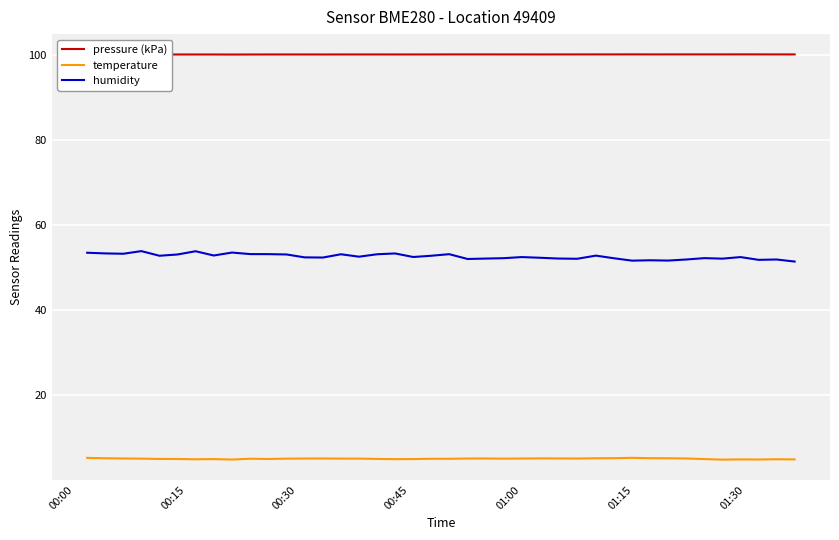

Which series has the widest spread of values?

humidity